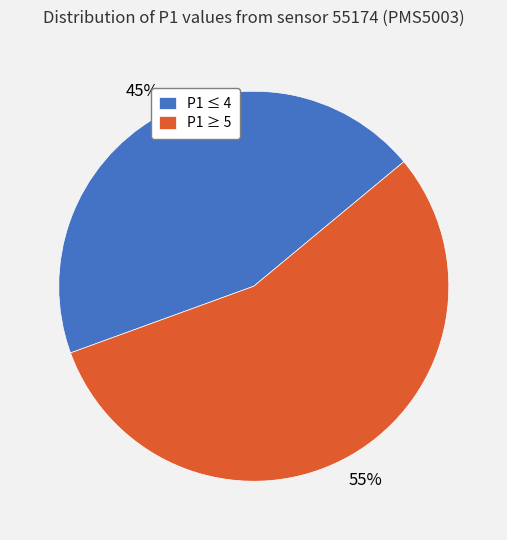

Do P1 ≤ 4 and P1 ≥ 5 together represent more than half of the pie?

Yes